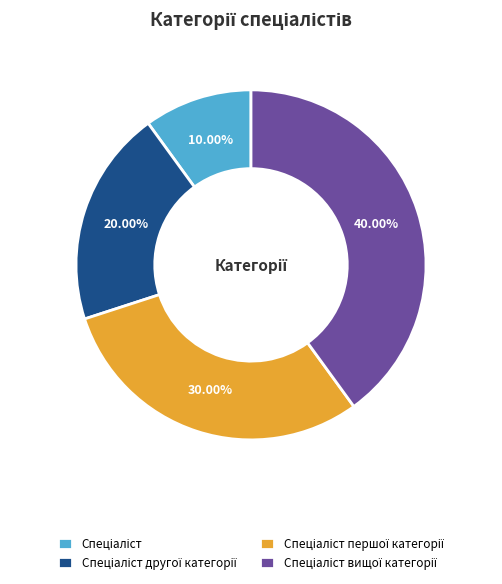

Is there any slice that represents more than half of the pie?

No